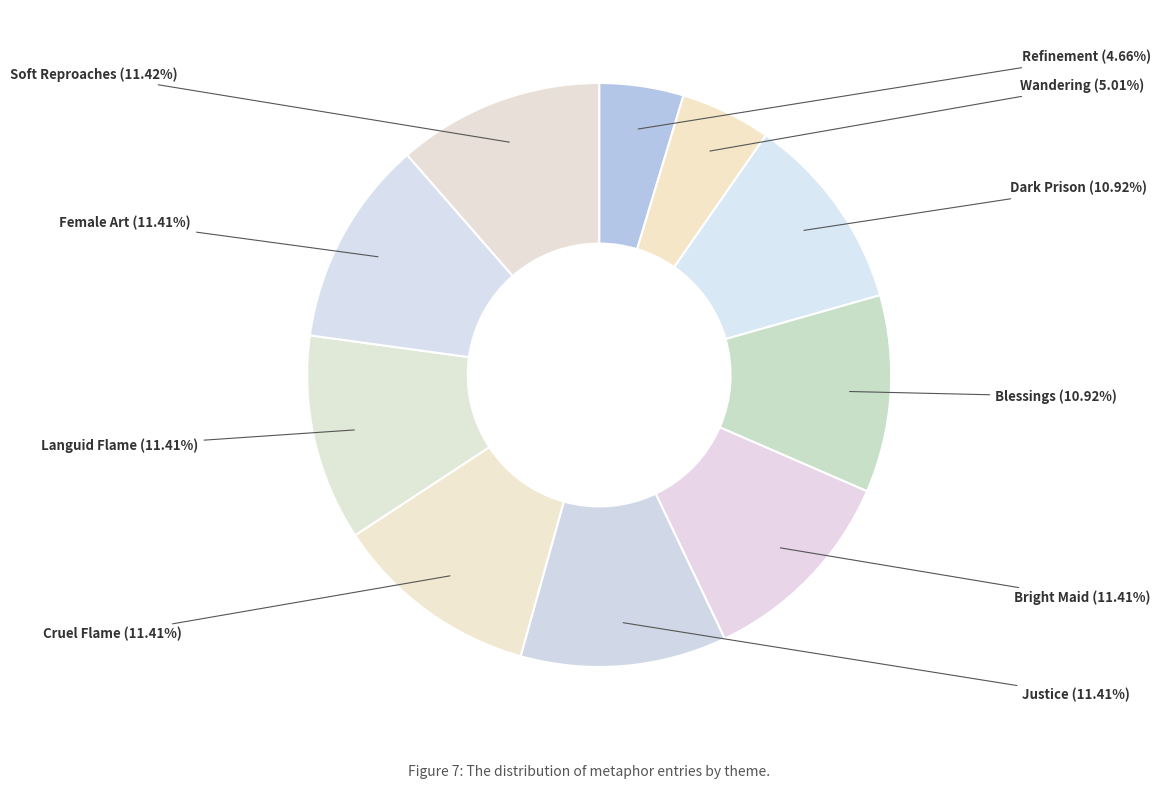

Do Wandering and Dark Prison together represent more than half of the pie?

No